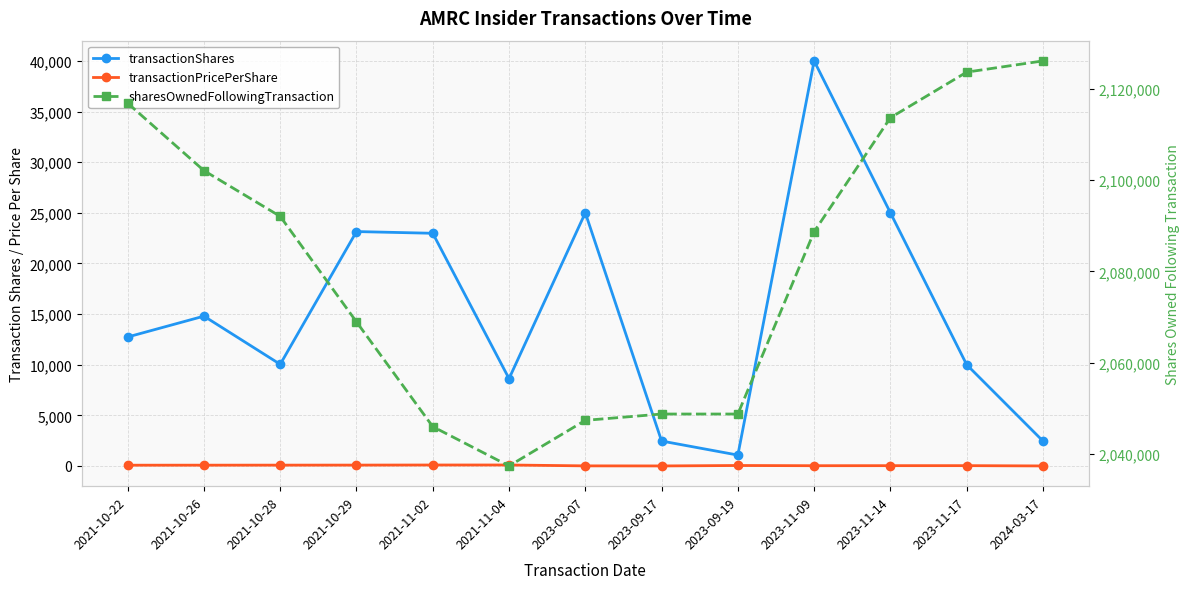

True or false: sharesOwnedFollowingTransaction and transactionShares intersect in this chart.

False